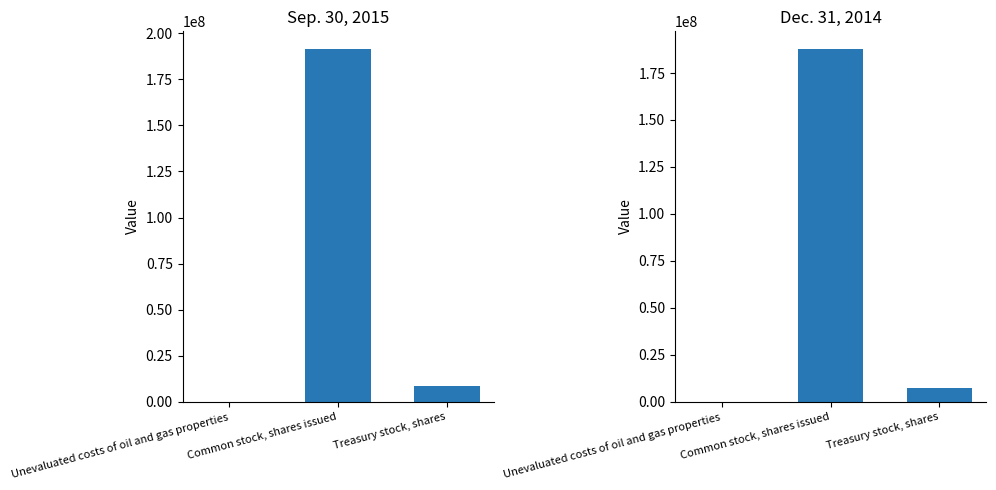

Which series has the widest spread of values?

Sep. 30, 2015